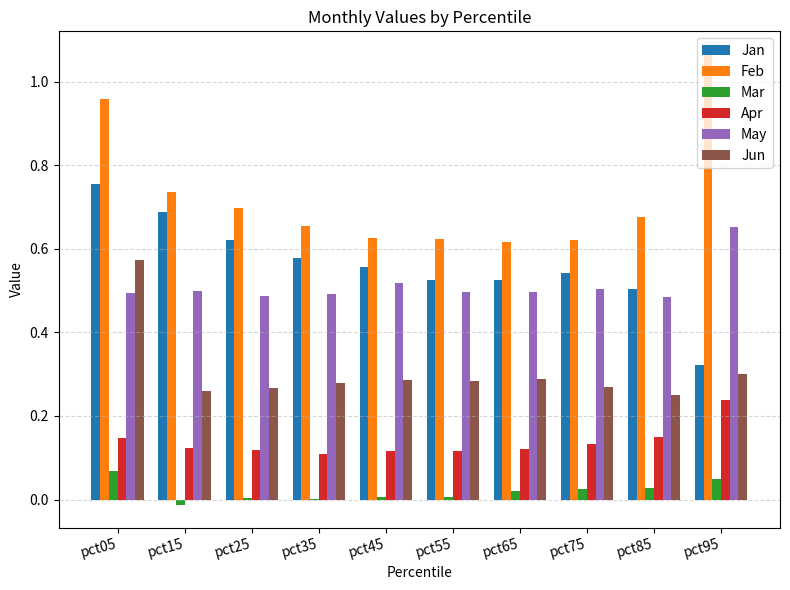

Are the bars horizontal?

No